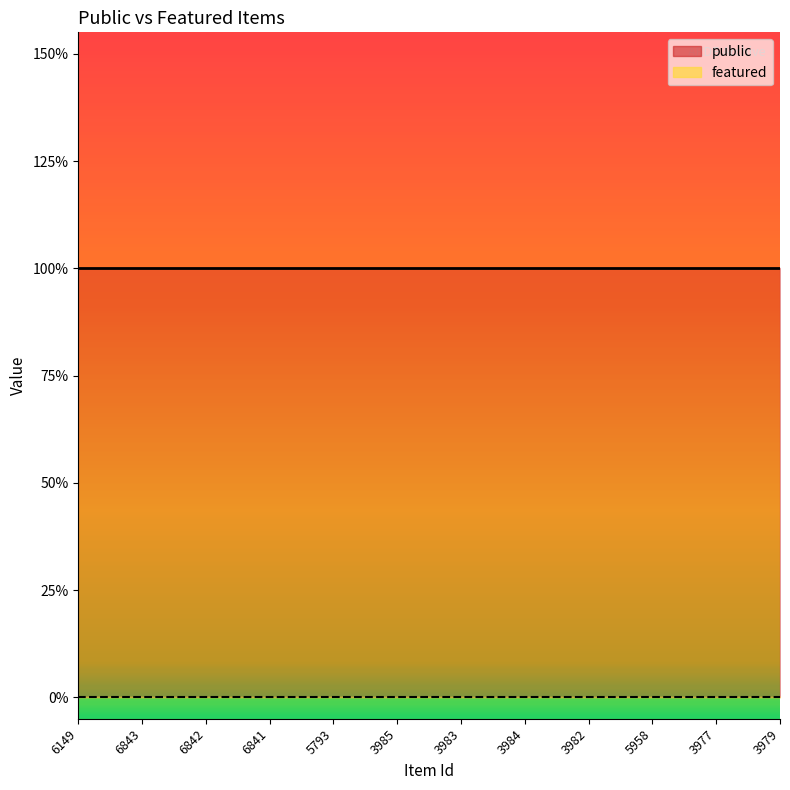

At which label does featured reach its minimum?

6149